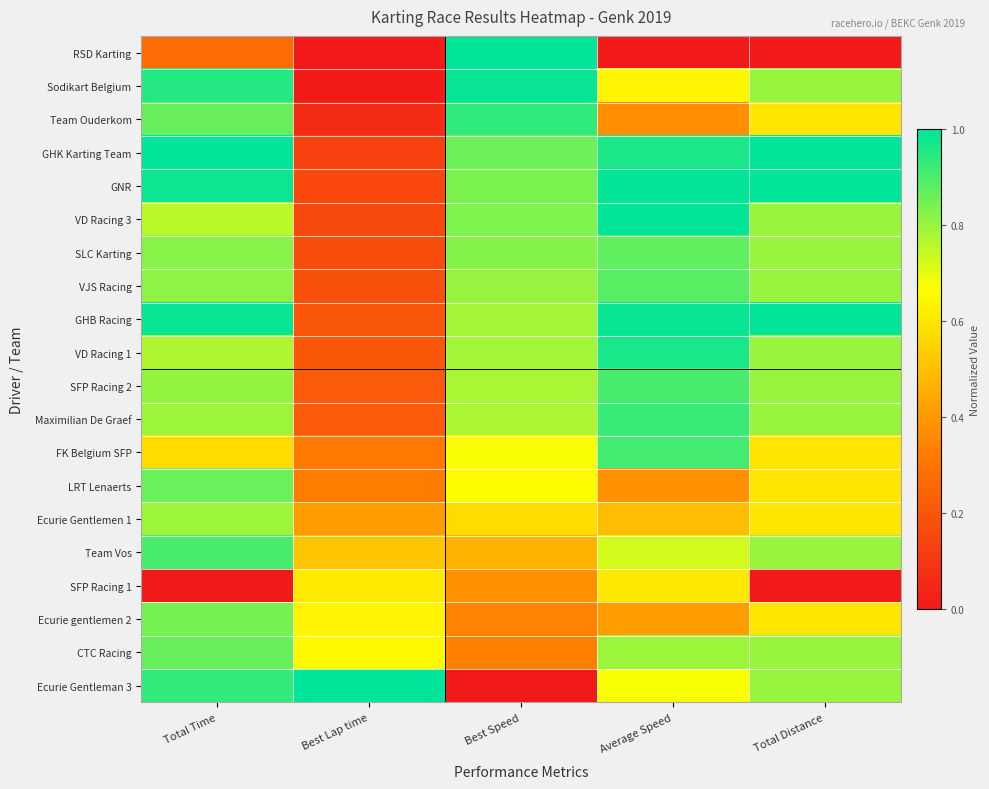

List the series in order of their peak value, lowest first.

SFP Racing 1, Ecurie Gentlemen 1, Ecurie gentlemen 2, LRT Lenaerts, CTC Racing, SLC Karting, VJS Racing, Team Vos, SFP Racing 2, FK Belgium SFP, Maximilian De Graef, Team Ouderkom, VD Racing 1, Sodikart Belgium, RSD Karting, GHK Karting Team, GNR, VD Racing 3, GHB Racing, Ecurie Gentleman 3